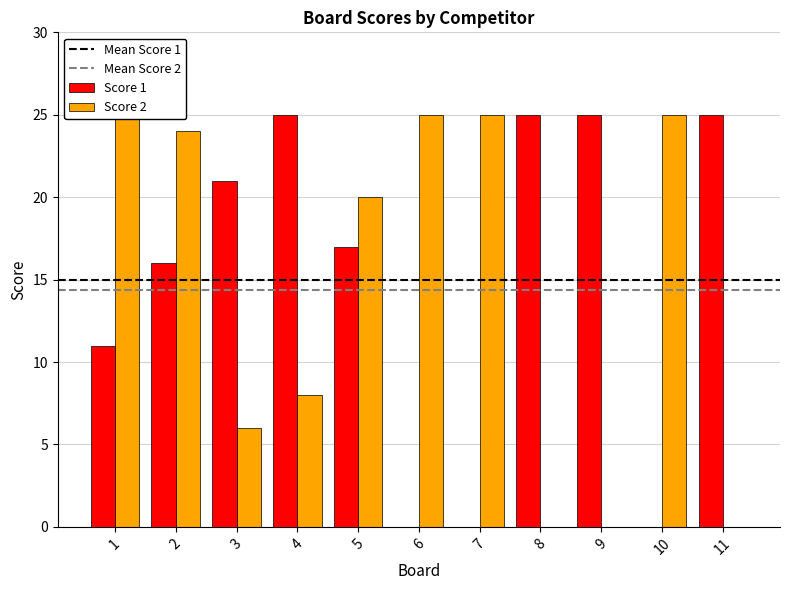

At which category is the sum across all series the highest?

2